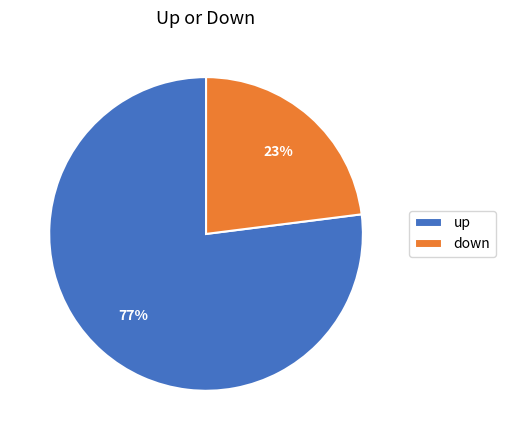

Combined, do up and down account for over 50%?

Yes